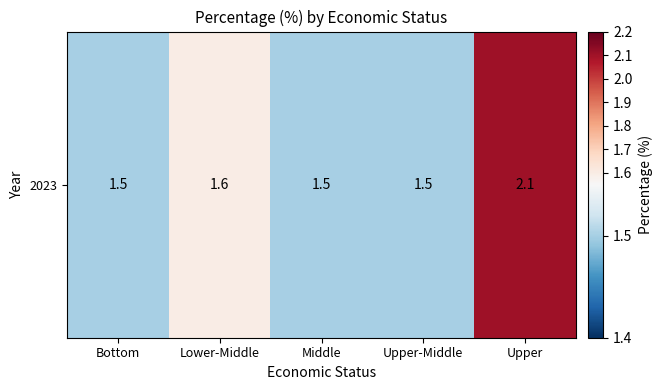

Count the values in the range 1 to 2.

4